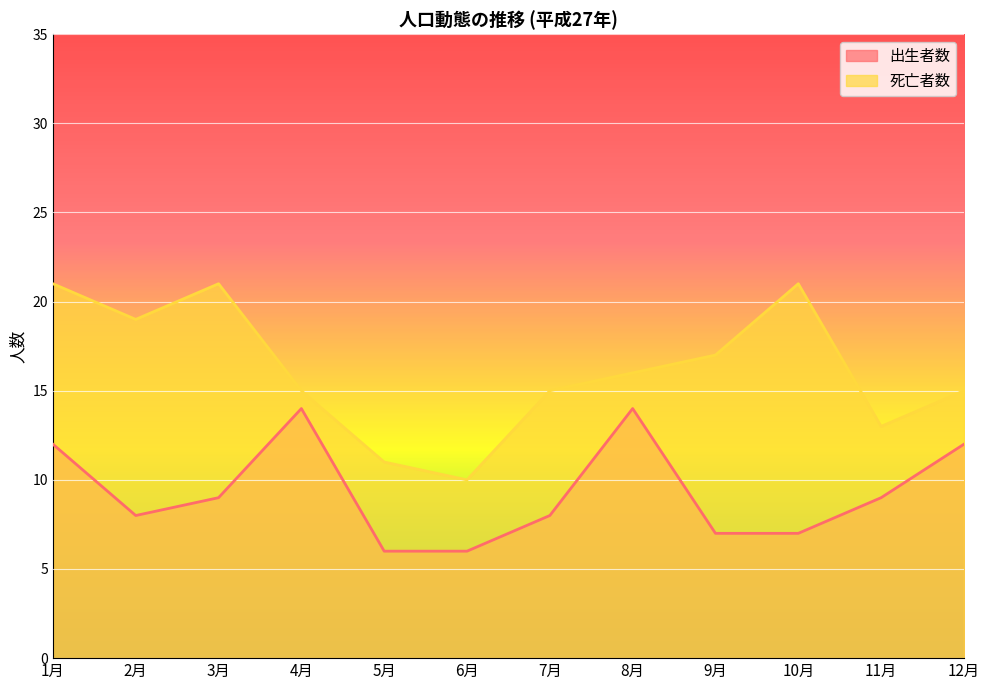

True or false: 死亡者数 and 出生者数 cross at least once.

False